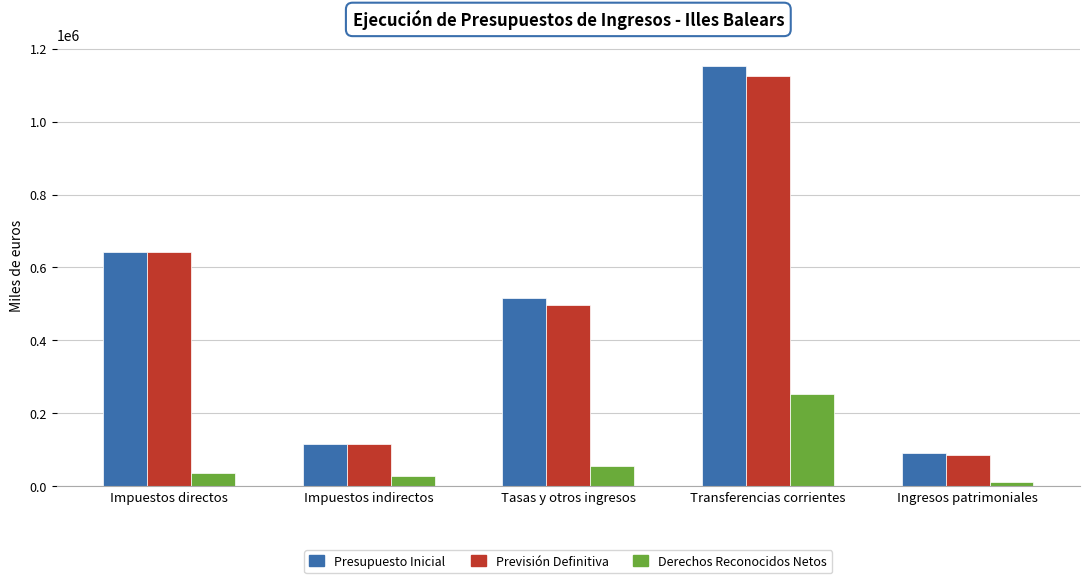

What is the difference between the highest and lowest values at Impuestos indirectos?

89067.4